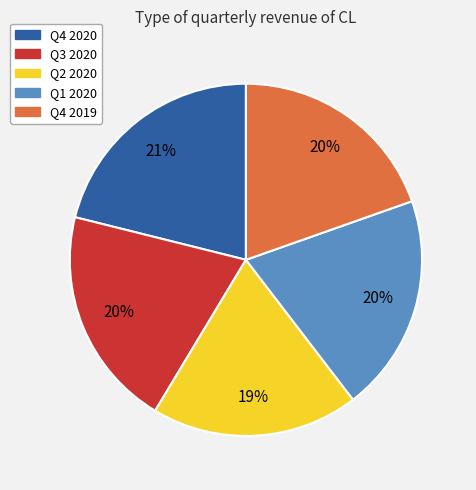

What percentage is the Q1 2020 slice, to the nearest percent?

20%